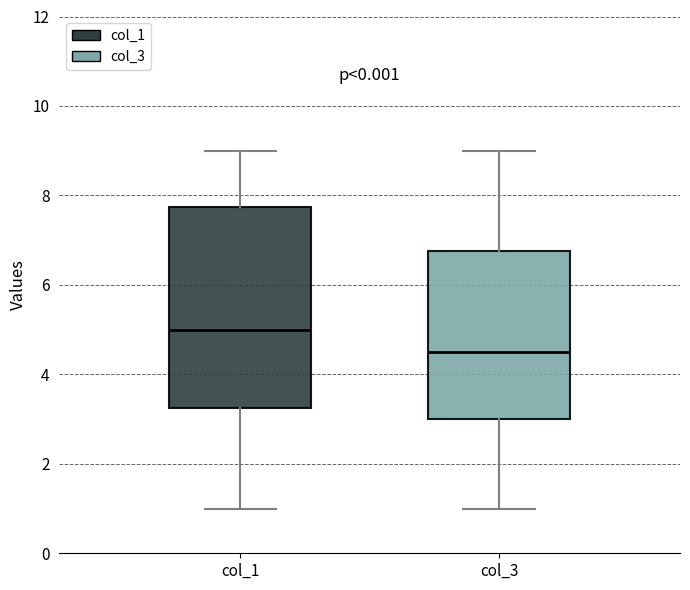

Reading left to right, read every box against the y-axis: the position of its median line, the range the box covers, and the ends of its whiskers. The values are not printed on the chart, so give them approximately, as read against the axis.

col_1: median 5.0, box 3.2 to 7.8, whiskers 1.0 to 9.0
col_3: median 4.6, box 3.0 to 6.8, whiskers 1.0 to 9.0